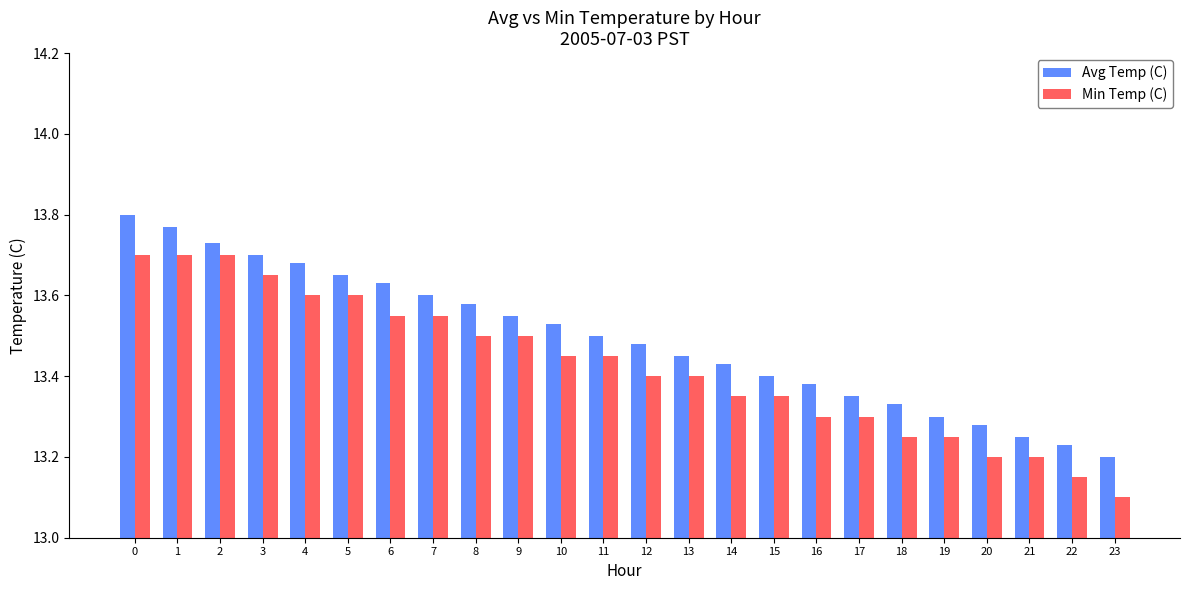

What is the total value across all series at 8?

27.1